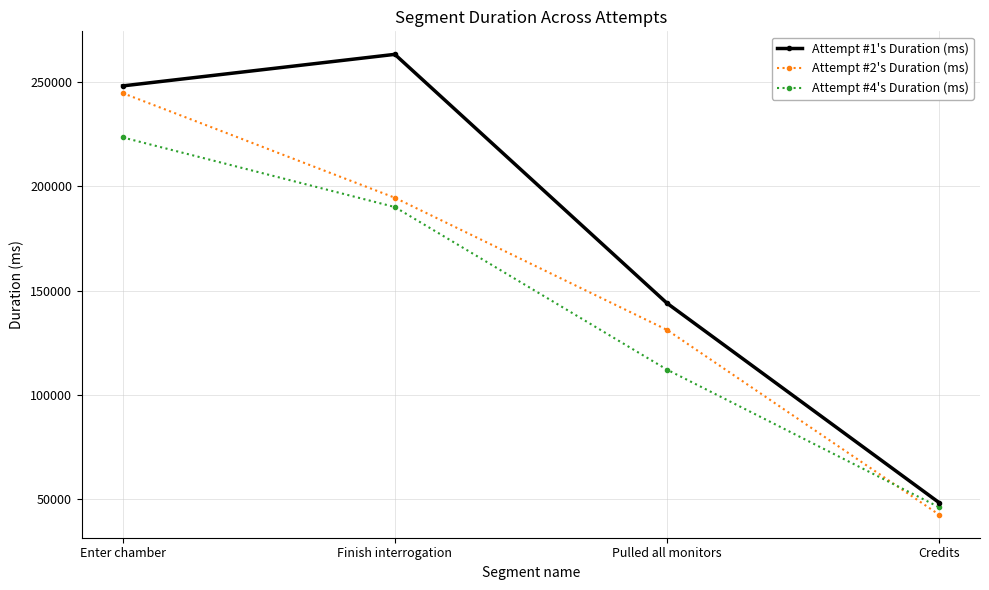

Reading left to right, transcribe all the data shown in this chart.

Attempt #1's Duration (ms): Enter chamber=248192	Finish interrogation=263341	Pulled all monitors=143914	Credits=48177
Attempt #2's Duration (ms): Enter chamber=244743	Finish interrogation=194526	Pulled all monitors=131103	Credits=42408
Attempt #4's Duration (ms): Enter chamber=223480	Finish interrogation=190067	Pulled all monitors=112035	Credits=45987